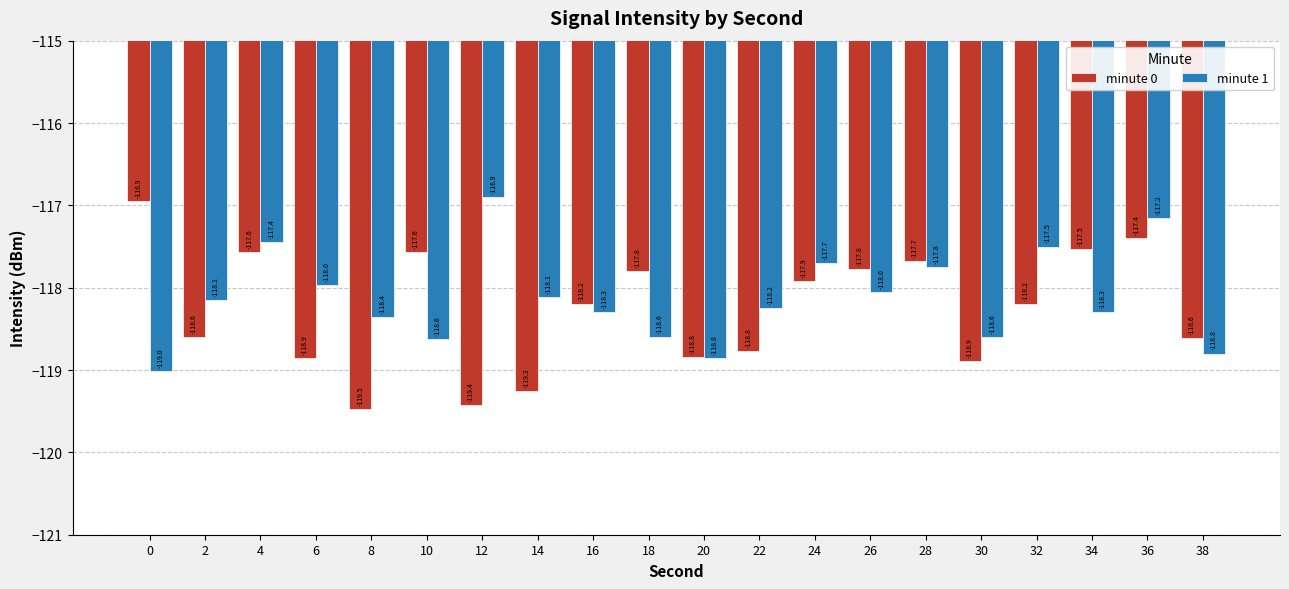

What is the spread (max minus min) of values at 0?

2.1